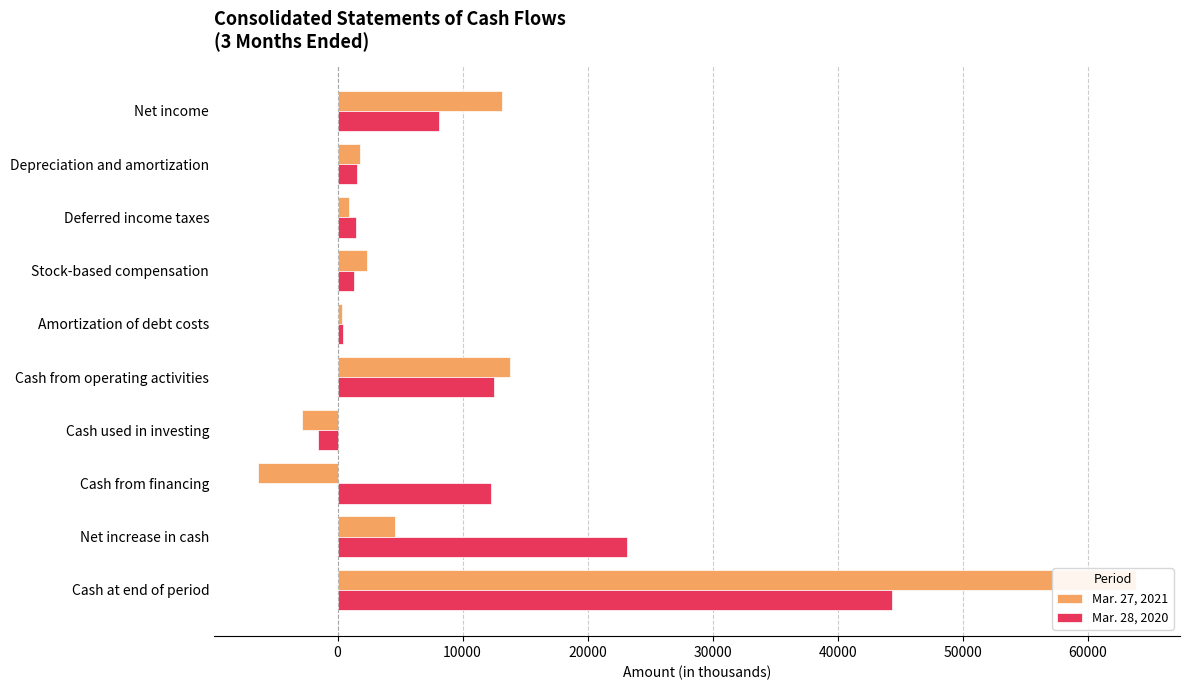

What position from the left is Amortization of debt costs?

5